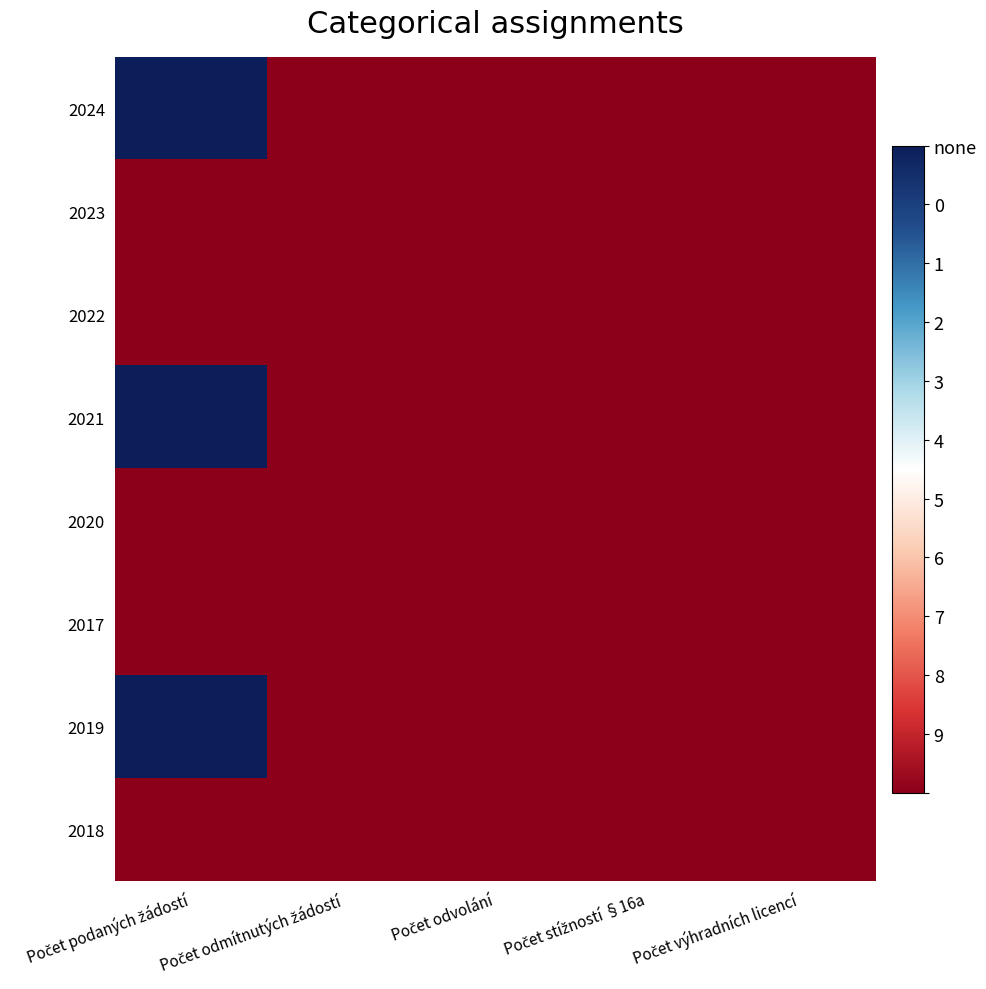

Rank the series at Počet výhradních licencí from highest to lowest value.

2024, 2023, 2022, 2021, 2020, 2017, 2019, 2018